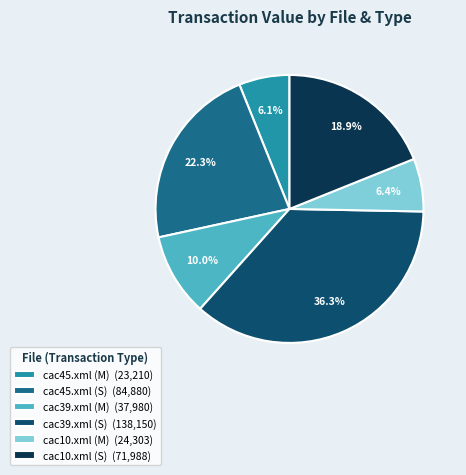

Which slice is the largest?

cac39.xml (S)